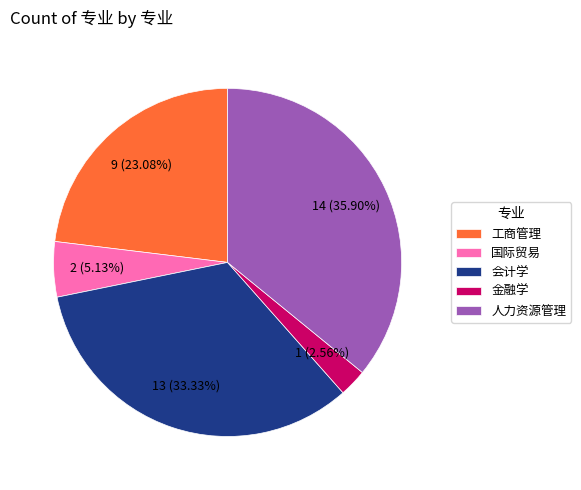

What percentage is NOT represented by 金融学?

97.4%